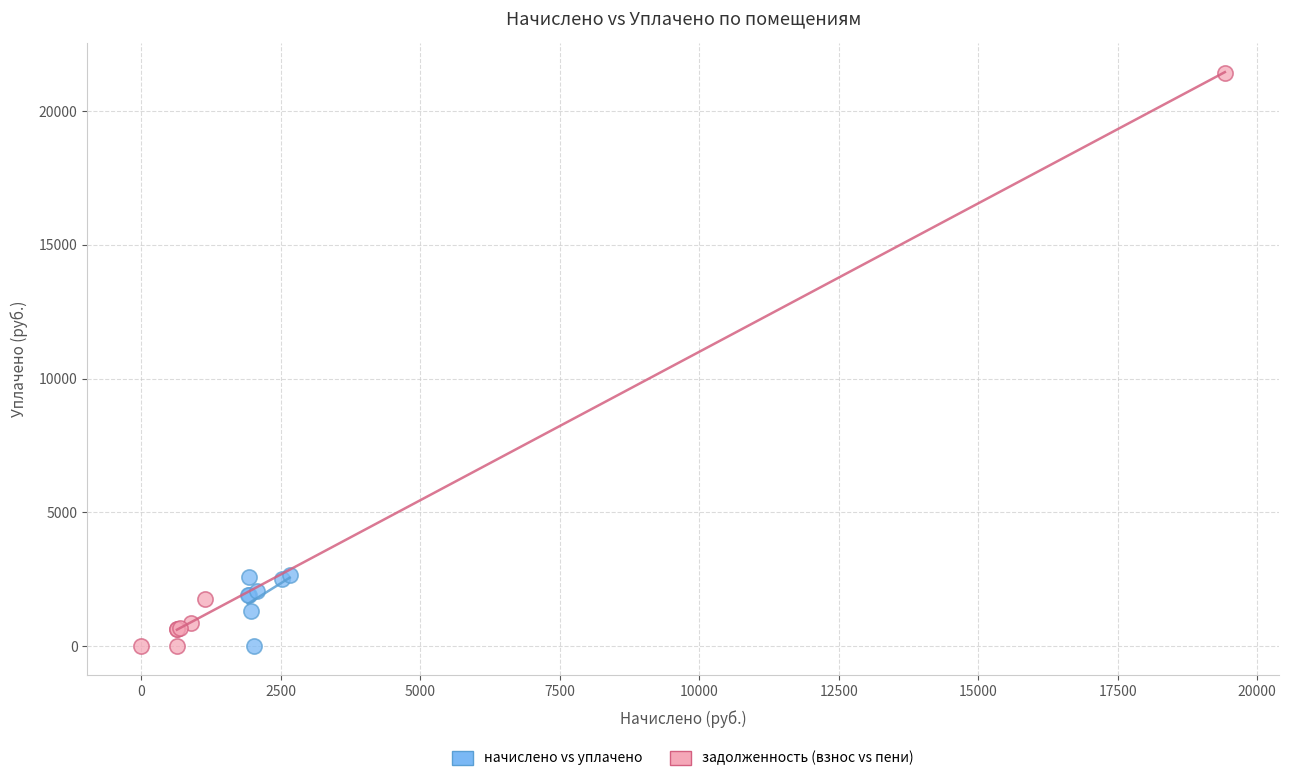

Which series has the widest spread of Y values?

задолженность (взнос vs пени)